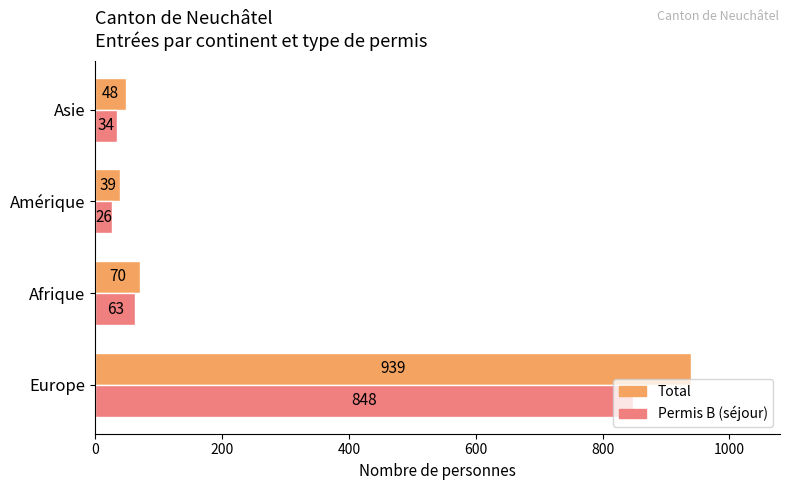

What is the maximum value shown in the chart?

939